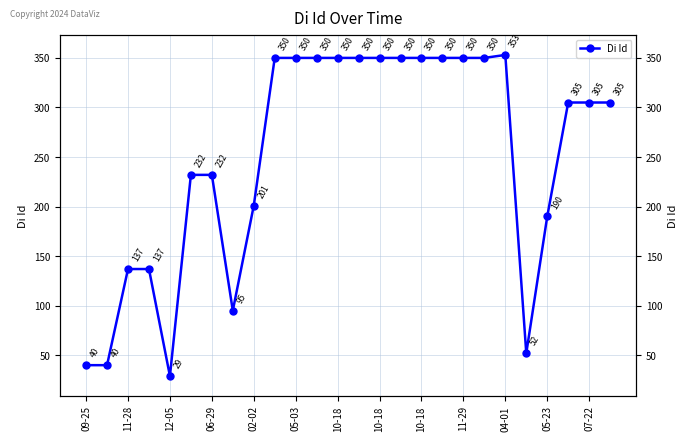

Reading right to left, transcribe all the data shown in this chart.

305	305	305	190	52	353	350	350	350	350	350	350	350	350	350	350	350	201	95	232	232	29	137	137	40	40